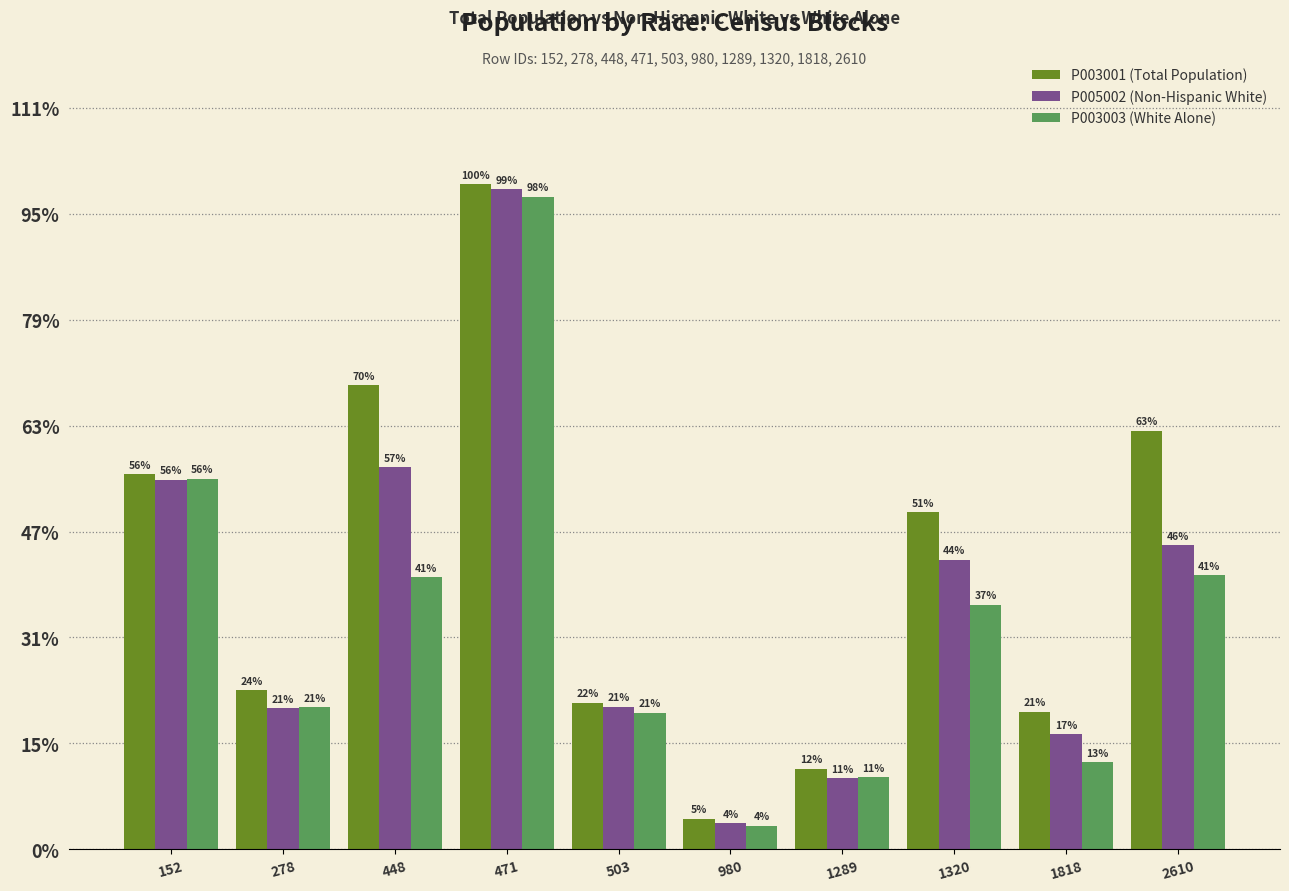

Does the chart contain any negative values?

No